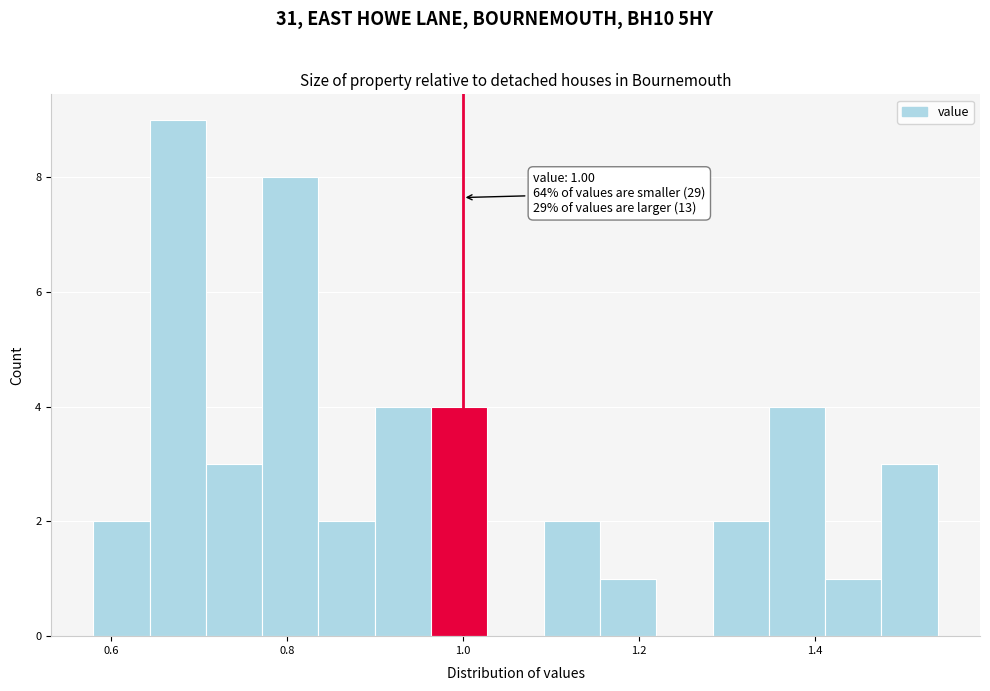

Read against the x-axis, roughly where is the centre of the tallest bar?

0.68